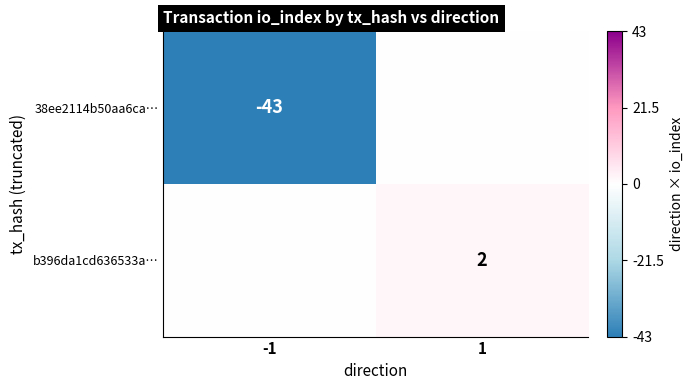

The value of b396da1cd636533a… at 1 is 1. True or false?

False